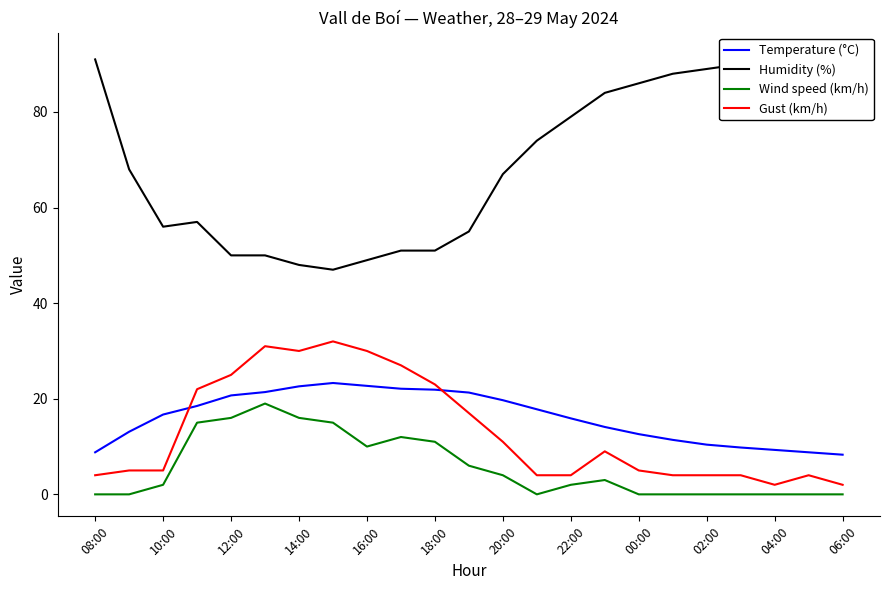

How many intersections are there between Temperature (°C) and Gust (km/h)?

2